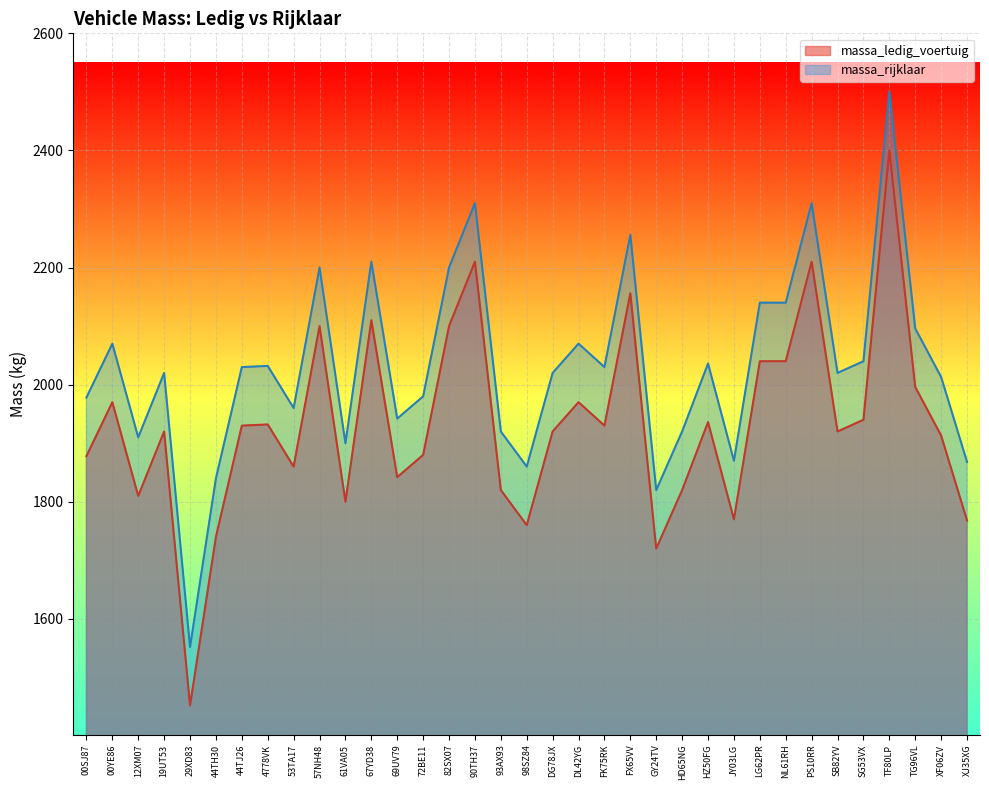

Which has a higher value, 69UV79 or TG96VL?

TG96VL